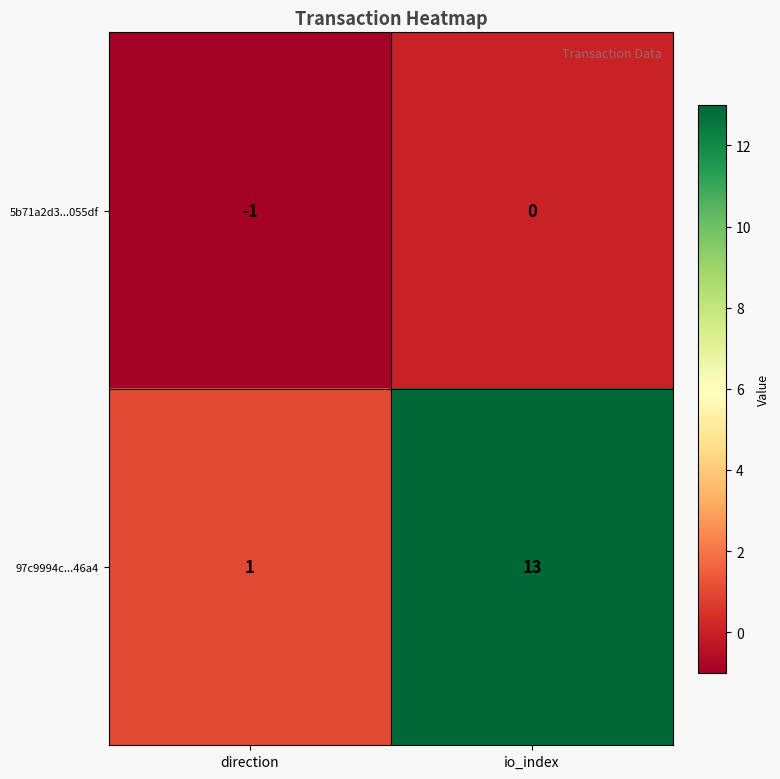

At which label is 5b71a2d3...055df closest to 0?

io_index